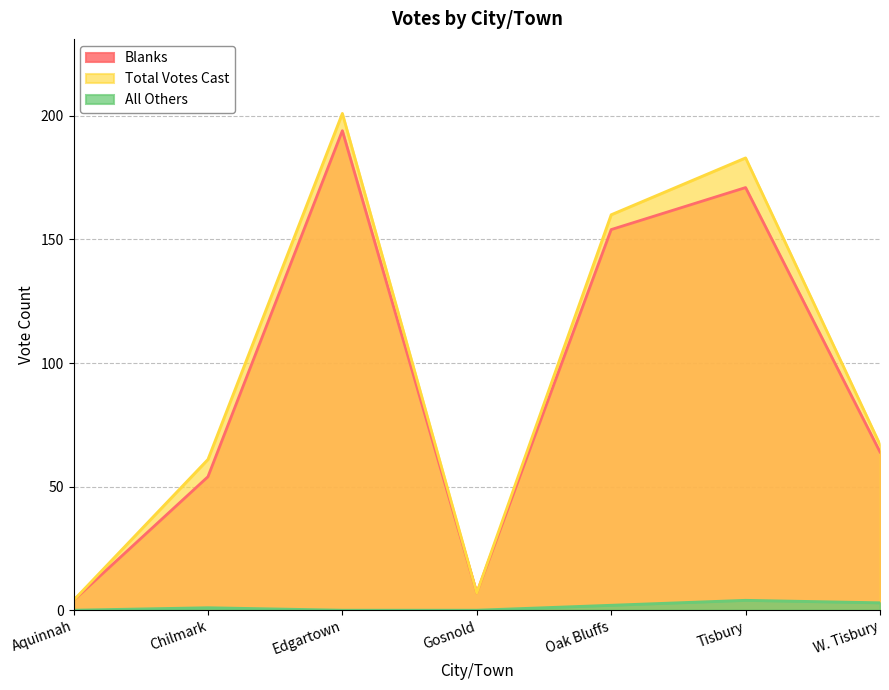

Which has a higher value, Chilmark or Gosnold?

Chilmark